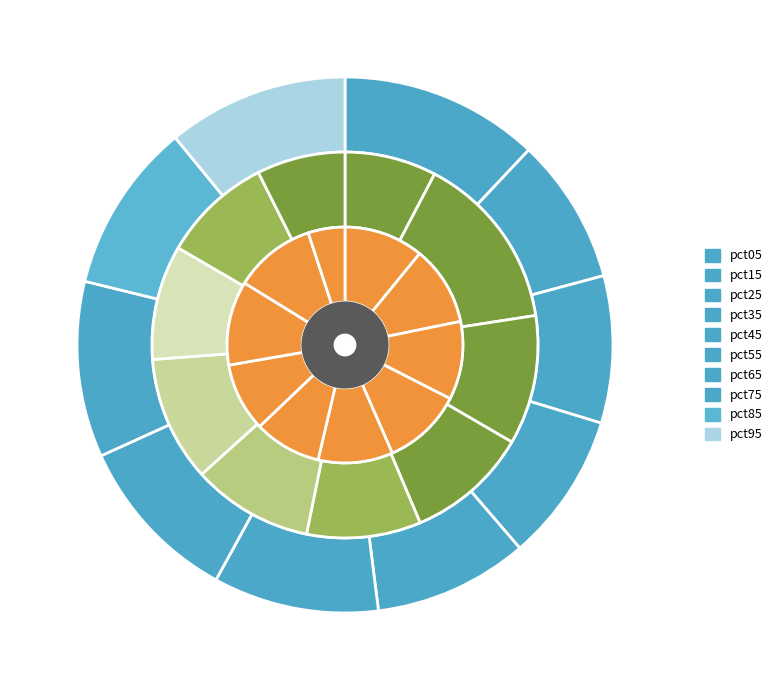

How many segments does this pie chart have?

10